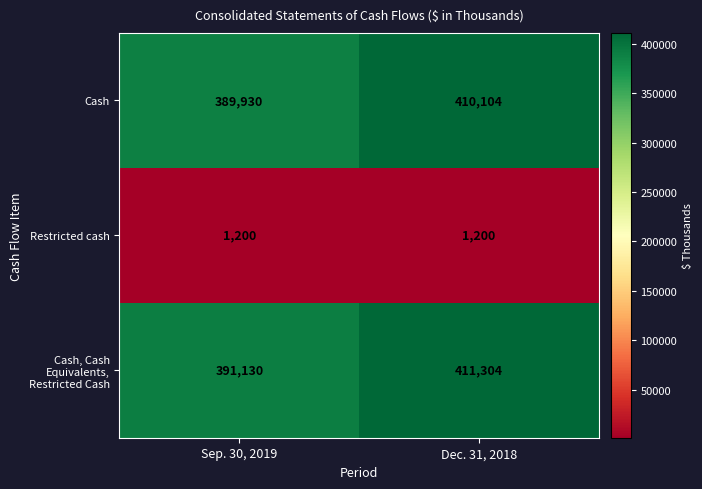

The value of Cash at Dec. 31, 2018 is 410104. True or false?

True